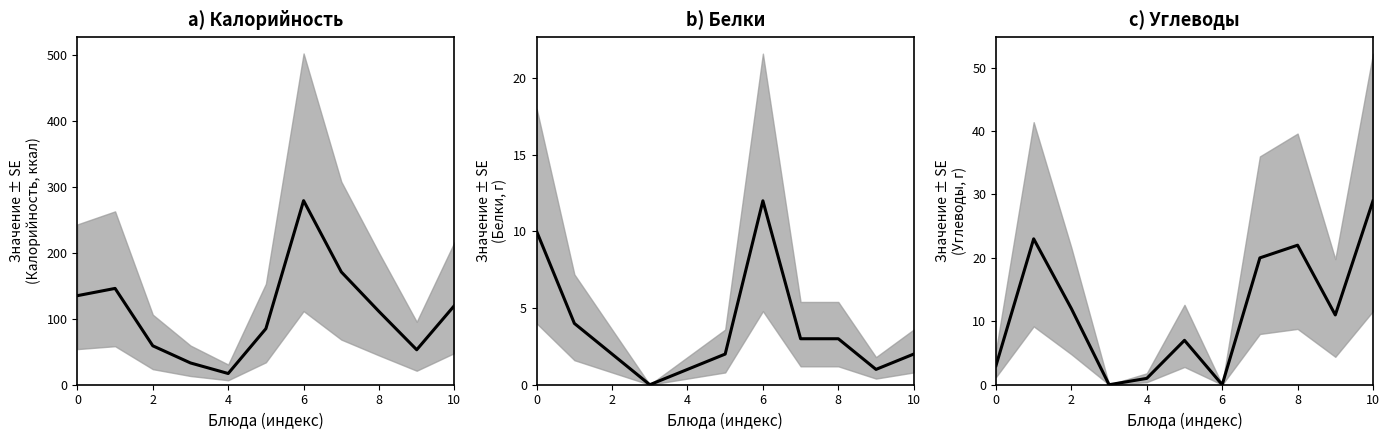

What is the maximum value for Белки?

12